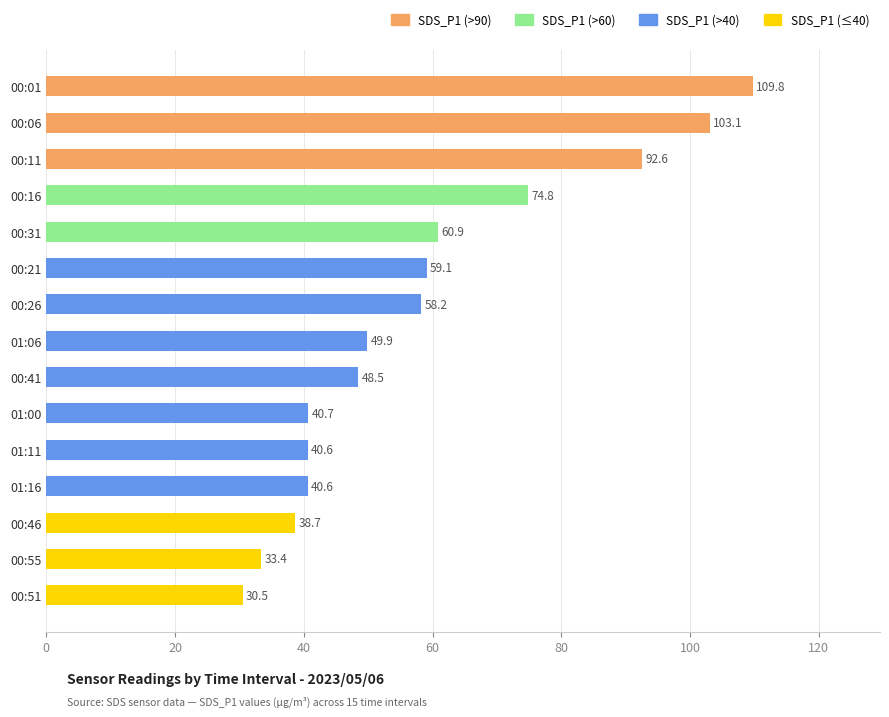

Between 01:00 and 00:31, which is larger?

00:31